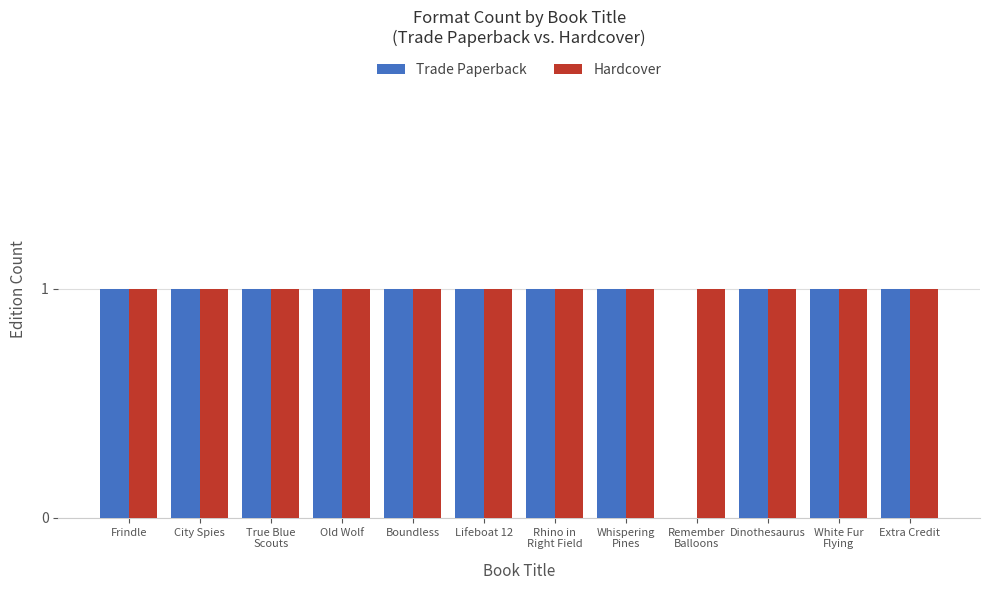

How many series are shown in this chart?

2